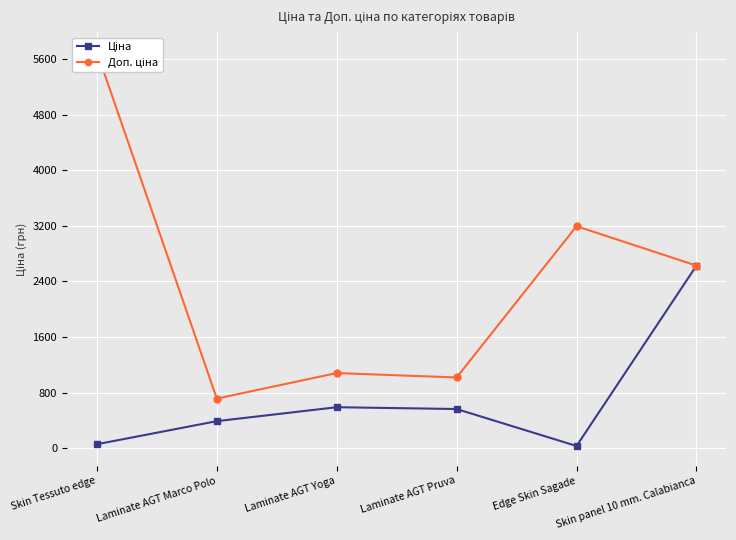

True or false: Ціна has a value of 389.3 at Laminate AGT Marco Polo.

True